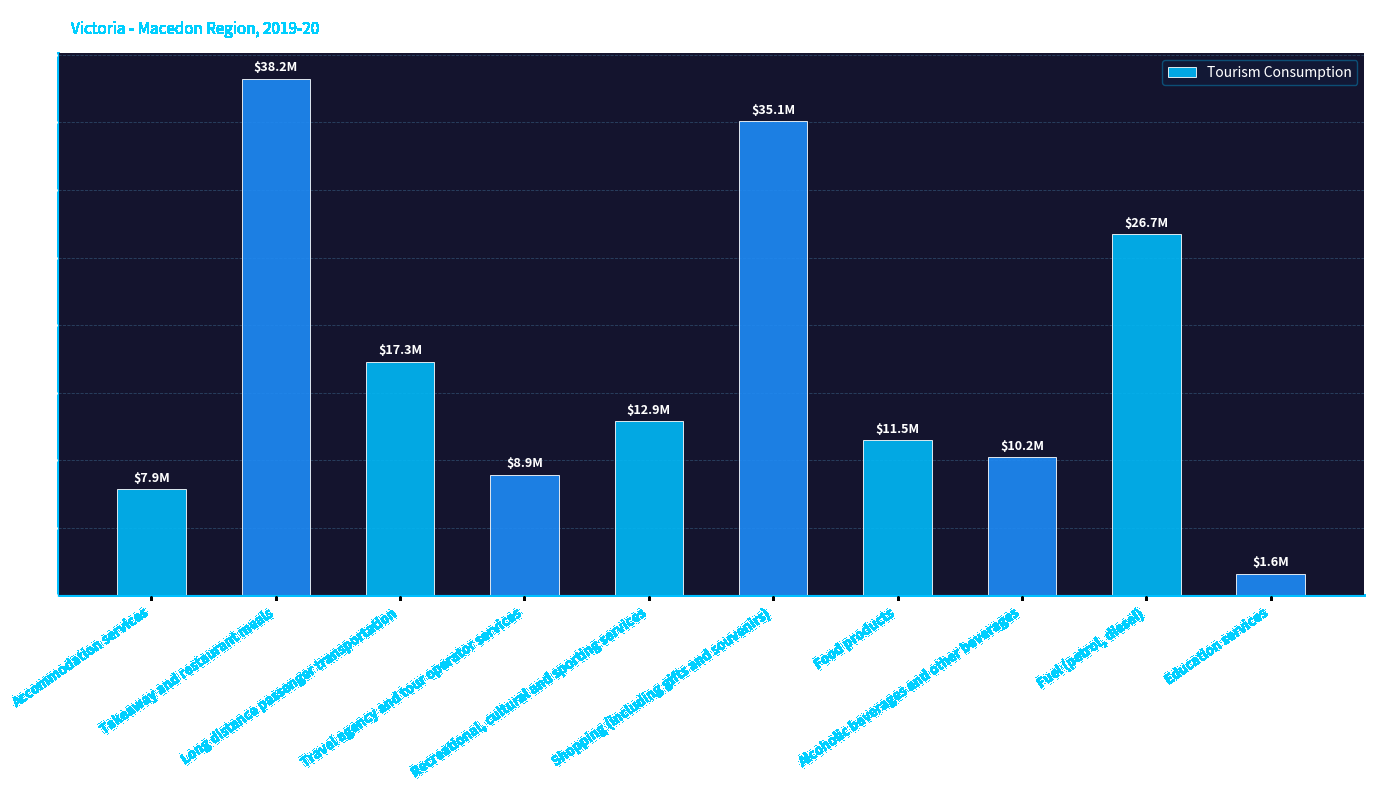

What is the minimum value shown in the chart?

1.6